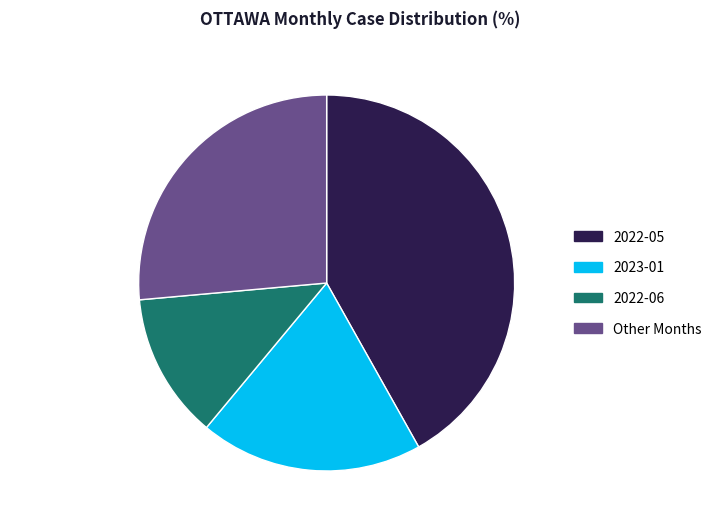

Is there any slice that represents more than half of the pie?

No